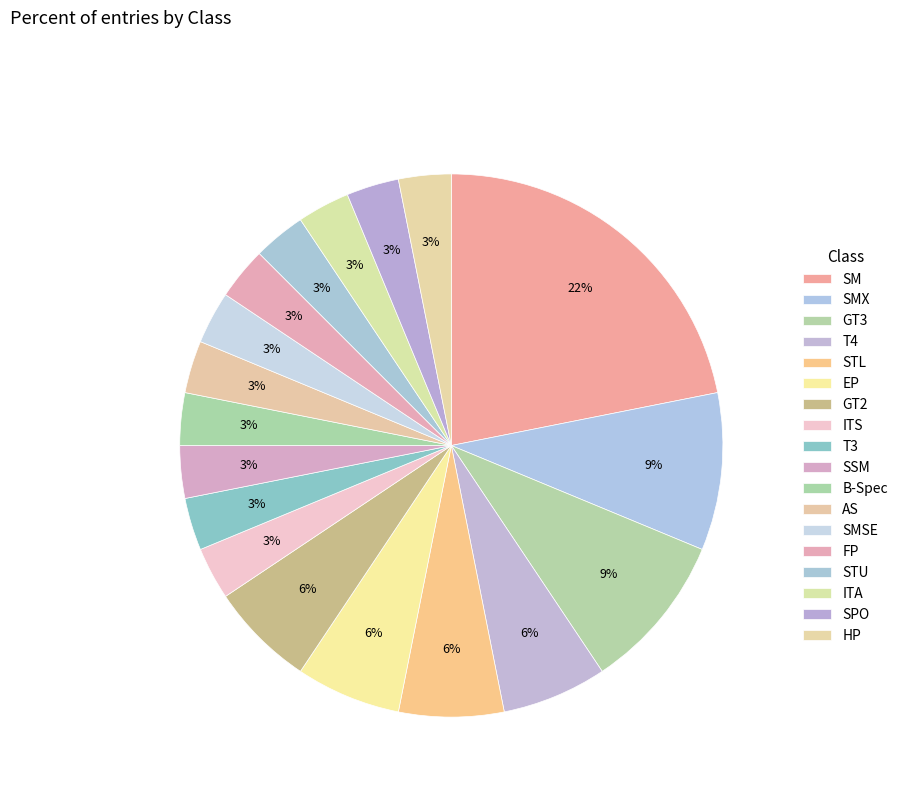

Which slice is the largest?

SM